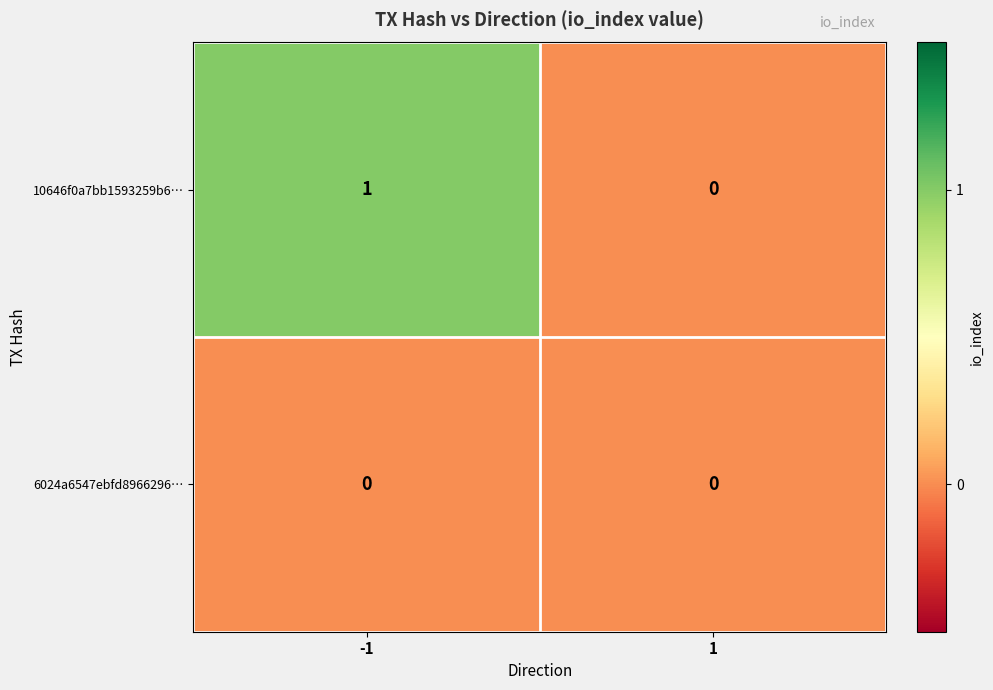

At -1, list the series in order from smallest to largest.

6024a6547ebfd8966296…, 10646f0a7bb1593259b6…